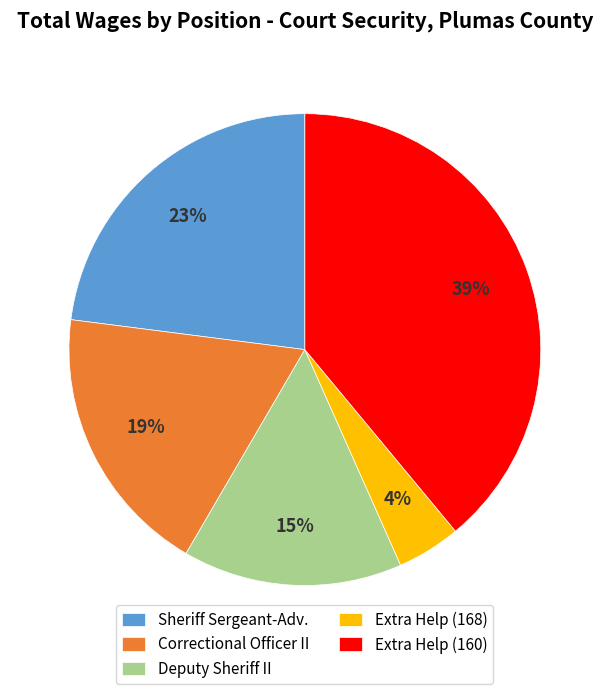

Rank the categories by value from lowest to highest.

Extra Help (168), Deputy Sheriff II, Correctional Officer II, Sheriff Sergeant-Adv., Extra Help (160)